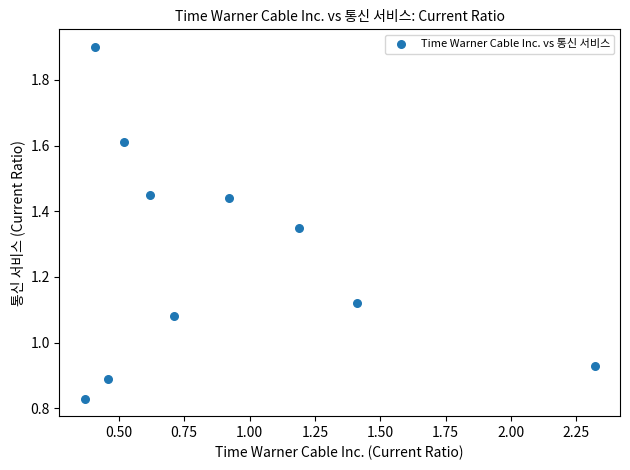

What is the range of X values (max minus min)?

1.9